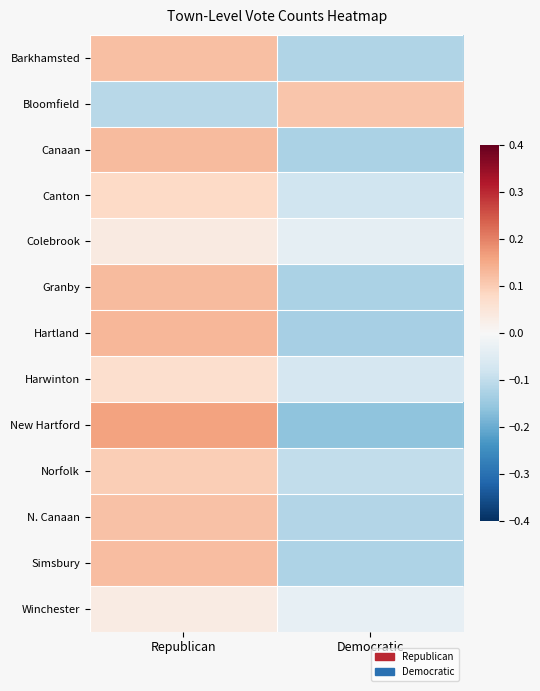

Reading right to left, transcribe all the data shown in this chart.

Barkhamsted: Democratic=-0.1	Republican=0.1
Bloomfield: Democratic=0.1	Republican=-0.1
Canaan: Democratic=-0.1	Republican=0.1
Canton: Democratic=-0.1	Republican=0.1
Colebrook: Democratic=-0.0	Republican=0.0
Granby: Democratic=-0.1	Republican=0.1
Hartland: Democratic=-0.1	Republican=0.1
Harwinton: Democratic=-0.1	Republican=0.1
New Hartford: Democratic=-0.2	Republican=0.2
Norfolk: Democratic=-0.1	Republican=0.1
N. Canaan: Democratic=-0.1	Republican=0.1
Simsbury: Democratic=-0.1	Republican=0.1
Winchester: Democratic=-0.0	Republican=0.0